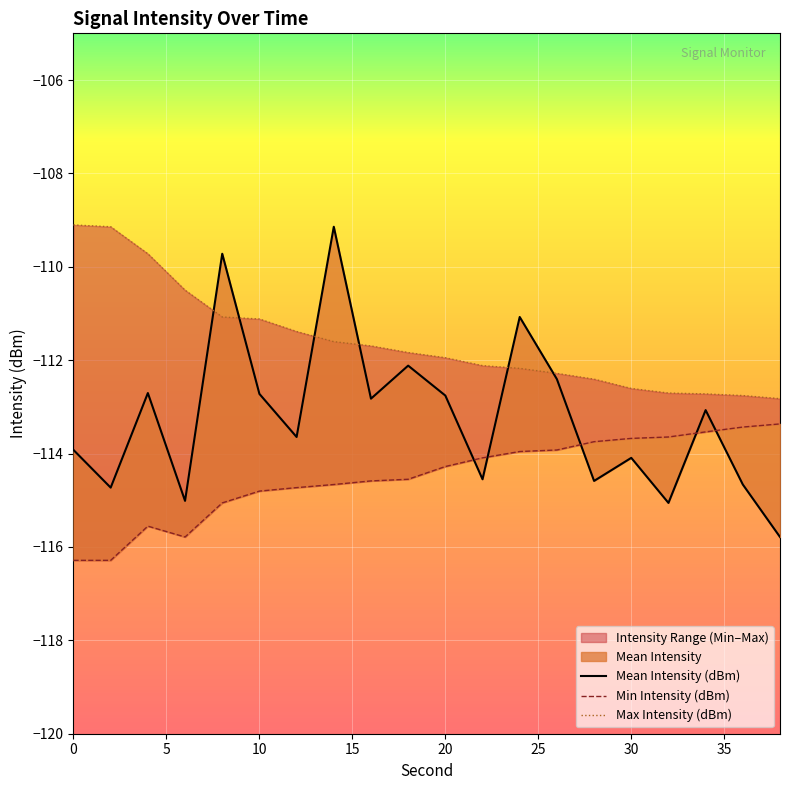

Reading left to right, extract all data points from this chart.

Mean Intensity (dBm): 0=-113.9	2=-114.7	4=-112.7	6=-115.0	8=-109.7	10=-112.7	12=-113.6	14=-109.1	16=-112.8	18=-112.1	20=-112.8	22=-114.6	24=-111.1	26=-112.4	28=-114.6	30=-114.1	32=-115.1	34=-113.1	36=-114.7	38=-115.8
Min Intensity (dBm): 0=-116.3	2=-116.3	4=-115.6	6=-115.8	8=-115.1	10=-114.8	12=-114.7	14=-114.7	16=-114.6	18=-114.6	20=-114.3	22=-114.1	24=-114.0	26=-113.9	28=-113.7	30=-113.7	32=-113.6	34=-113.5	36=-113.4	38=-113.4
Max Intensity (dBm): 0=-109.1	2=-109.1	4=-109.7	6=-110.5	8=-111.1	10=-111.1	12=-111.4	14=-111.6	16=-111.7	18=-111.8	20=-111.9	22=-112.1	24=-112.2	26=-112.3	28=-112.4	30=-112.6	32=-112.7	34=-112.7	36=-112.8	38=-112.8